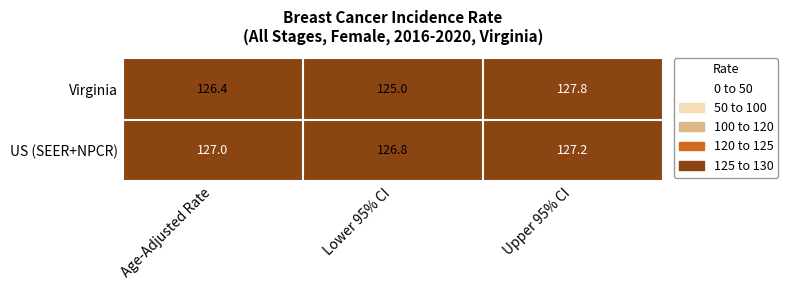

Which label corresponds to the largest value in the chart?

Upper 95% CI